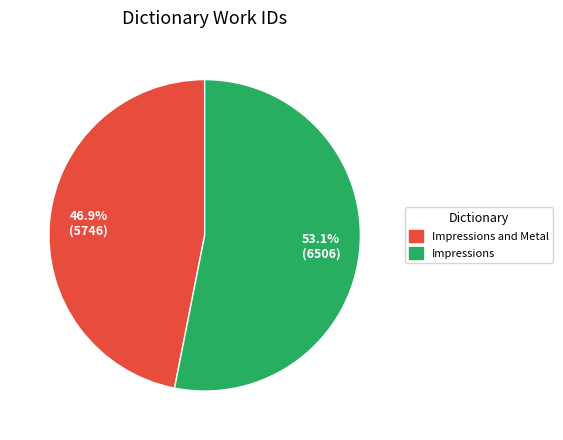

How many slices are in this pie chart?

2